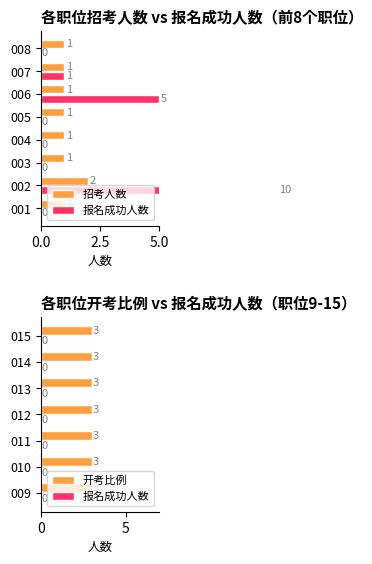

True or false: 报名成功人数 has a value of 7 at 014.

False